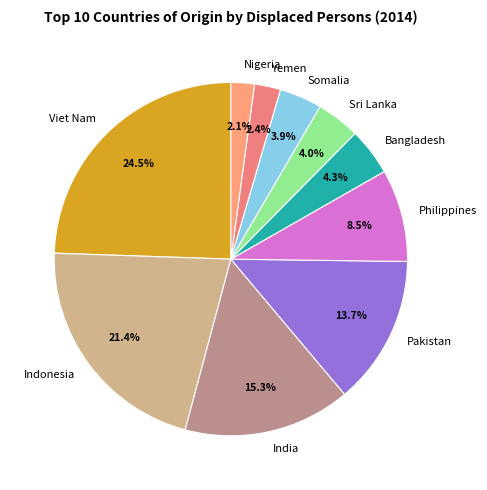

To the nearest percent, what is the average slice percentage?

10%